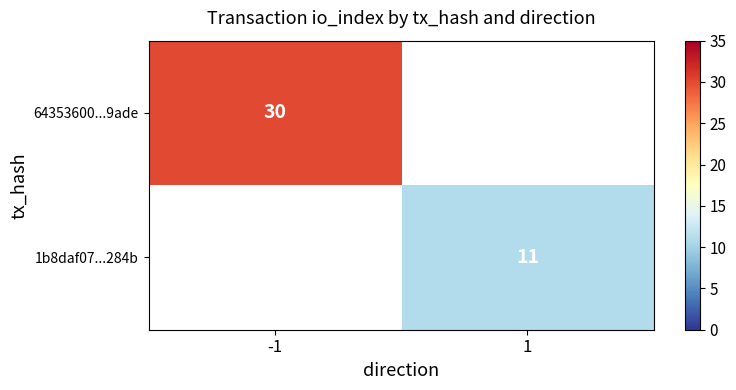

How many series are shown in this chart?

2